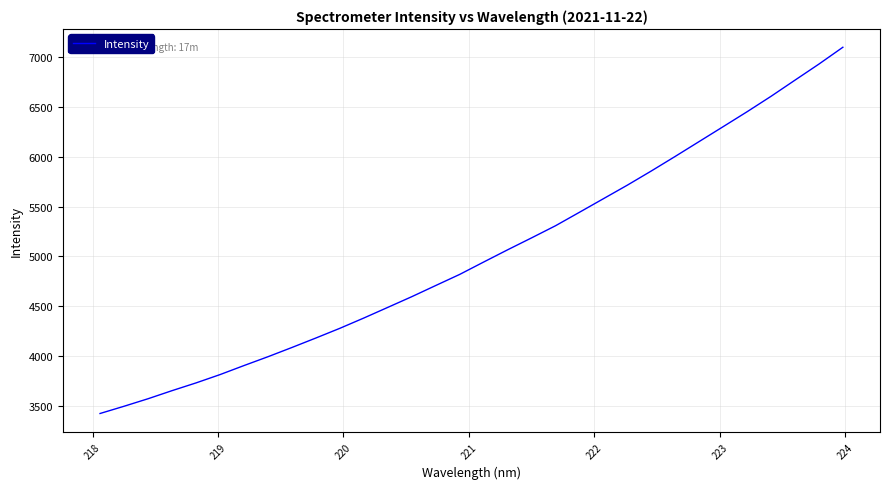

Does the chart display data point markers on the line(s)?

No